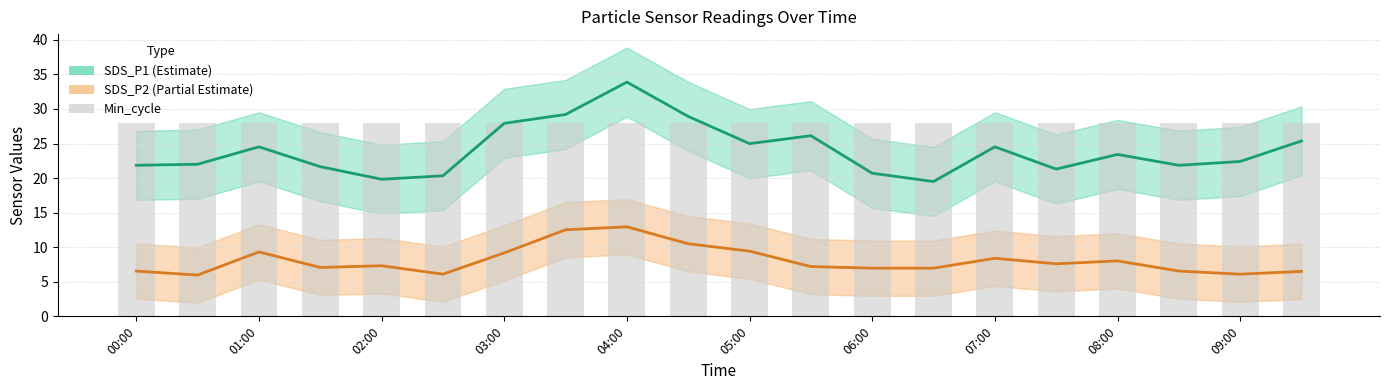

What position from the left is 05:00?

6